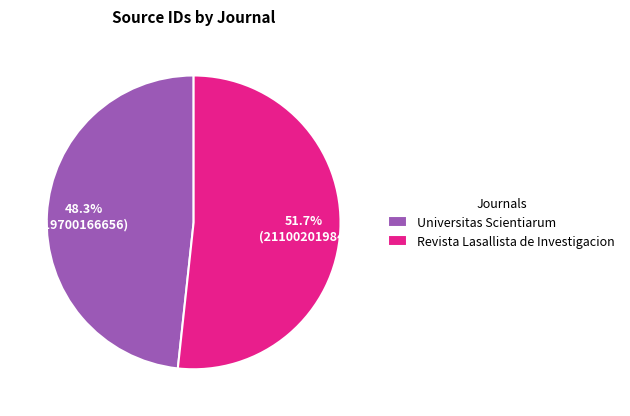

To the nearest percent, what is the difference between the Revista Lasallista de Investigacion and Universitas Scientiarum slice percentages?

3%